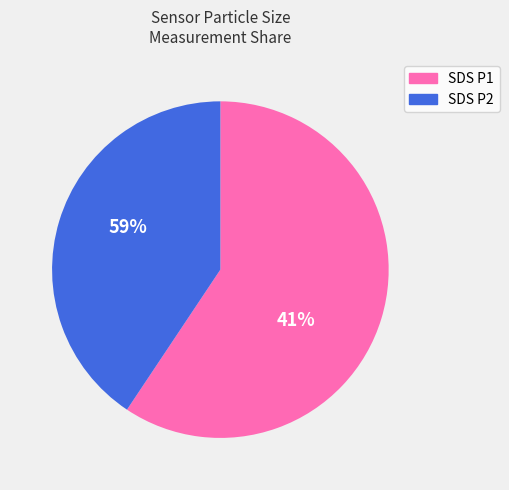

What is the smallest slice in the pie chart?

SDS_P2